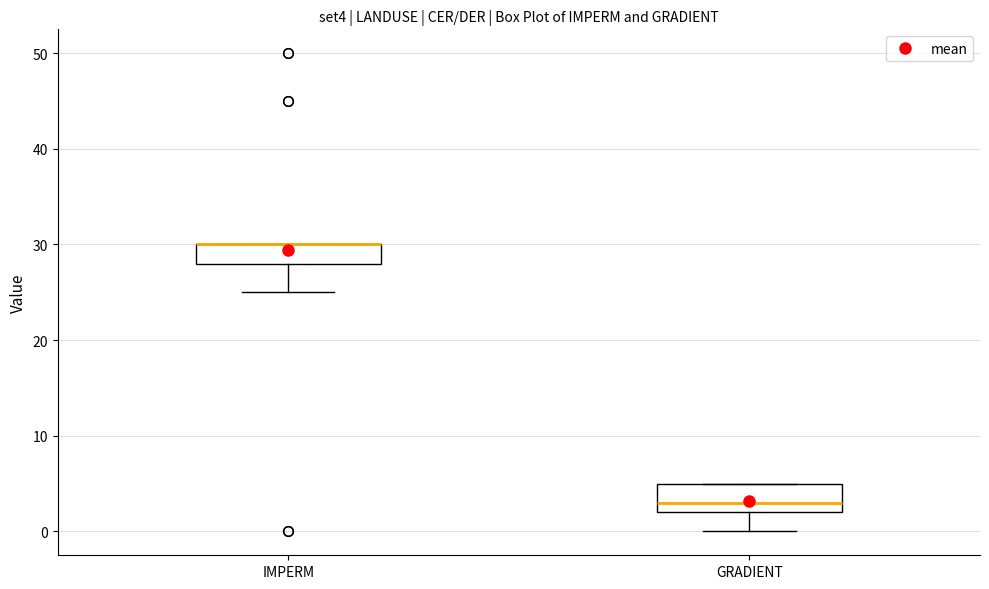

Where is the lower edge of the box for GRADIENT on the y-axis? The values are not printed on the chart, so give them approximately, as read against the axis.

2